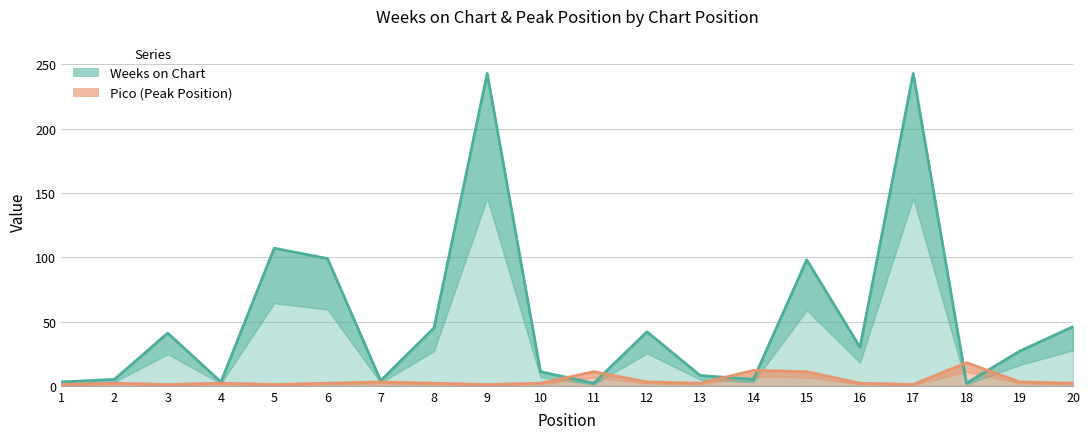

How many interior local valleys does the Pico series have?

5